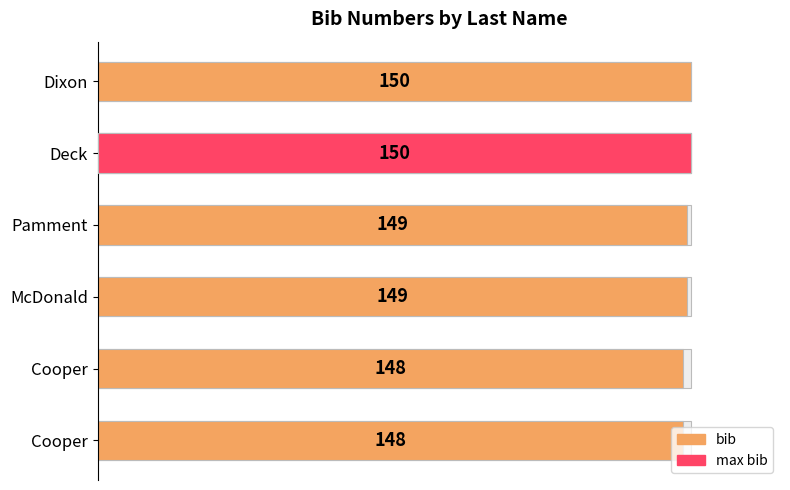

How many values are below 149?

2